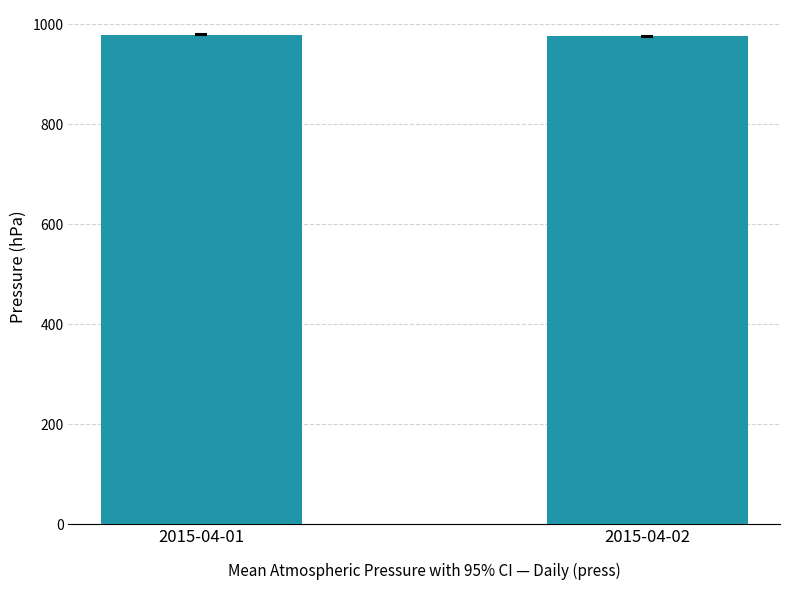

How many values exceed 979?

1